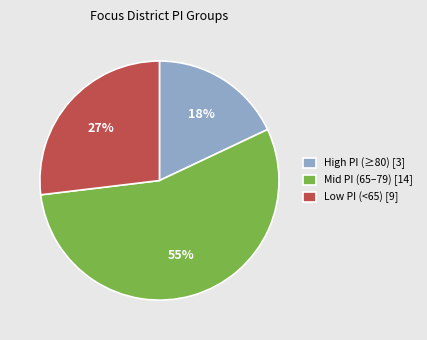

Is there a majority slice in this chart?

Yes